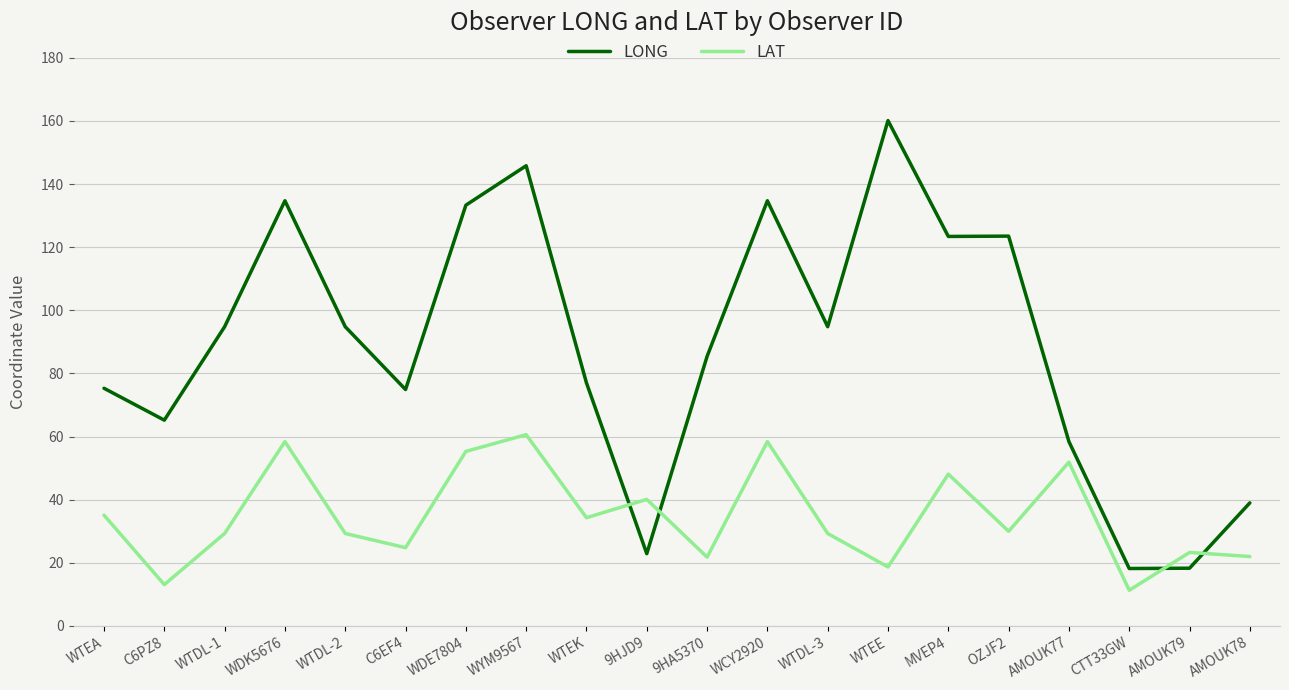

How many distinct data groups are displayed?

2